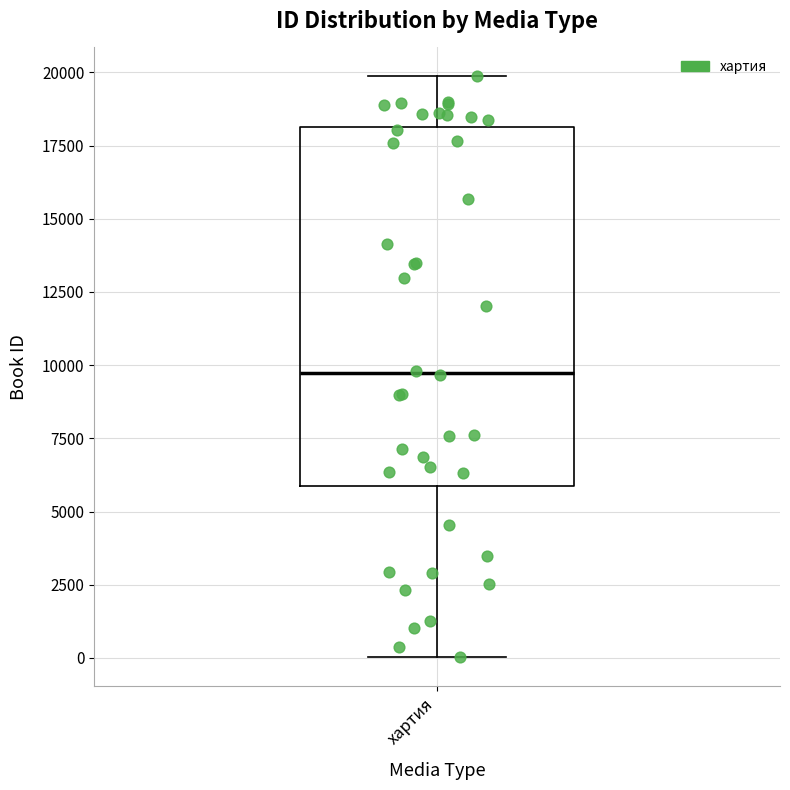

Read this box plot against the y-axis: the position of the median line, the range covered by the box, and the ends of both whiskers. The values are not printed on the chart, so give them approximately, as read against the axis.

median 9500, box 6000 to 18000, whiskers 0 to 20000